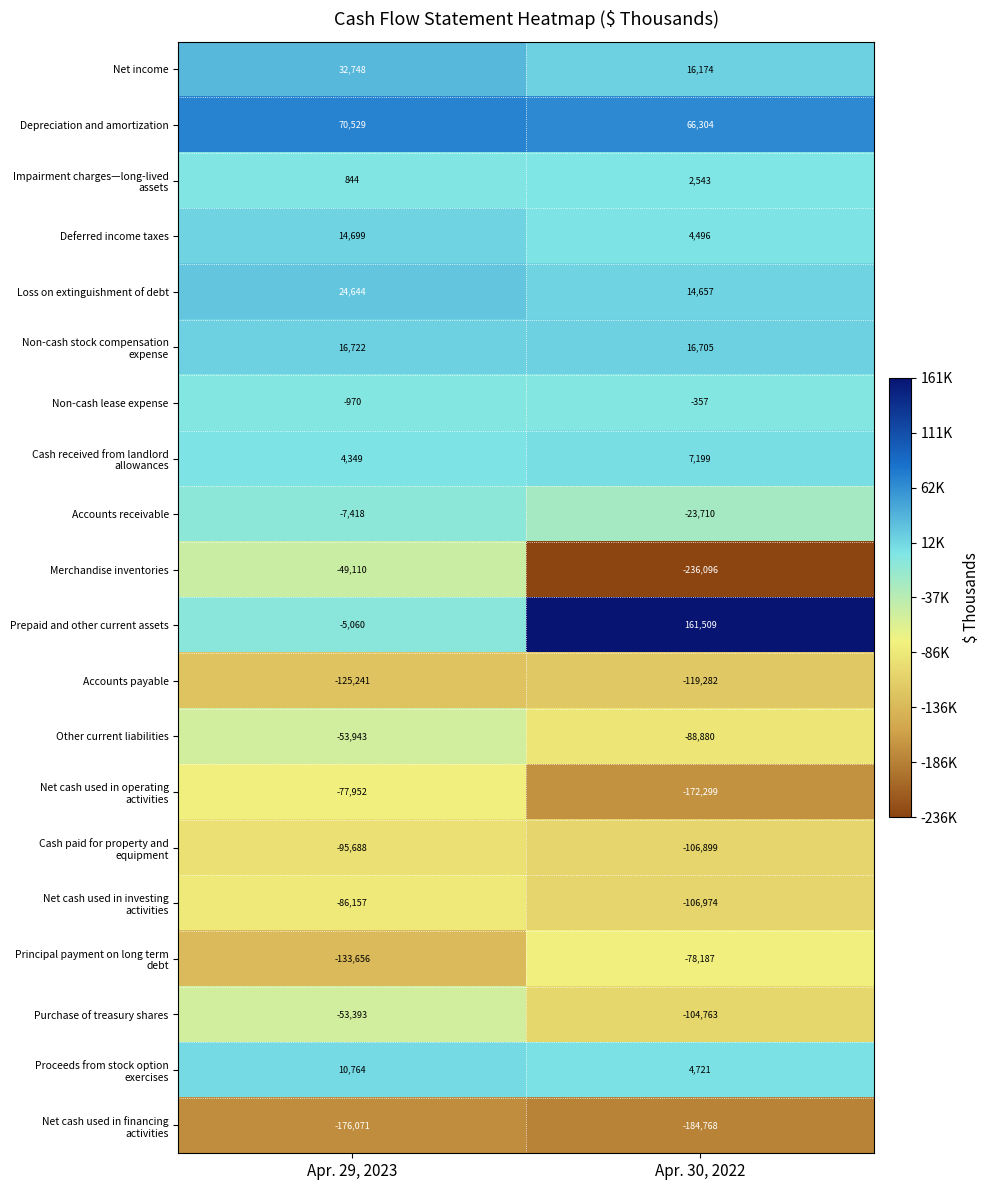

Which series has the largest range (max minus min)?

Merchandise inventories